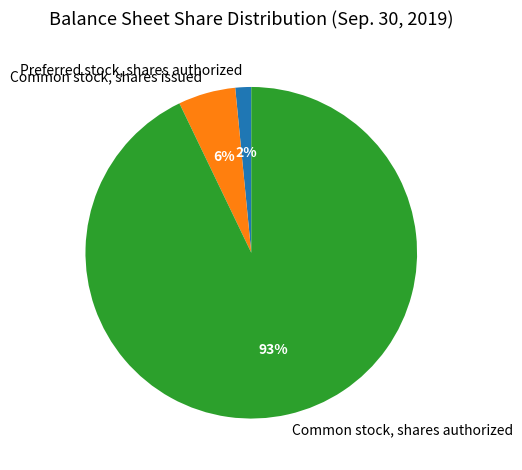

What is the largest slice in the pie chart?

Common stock, shares authorized